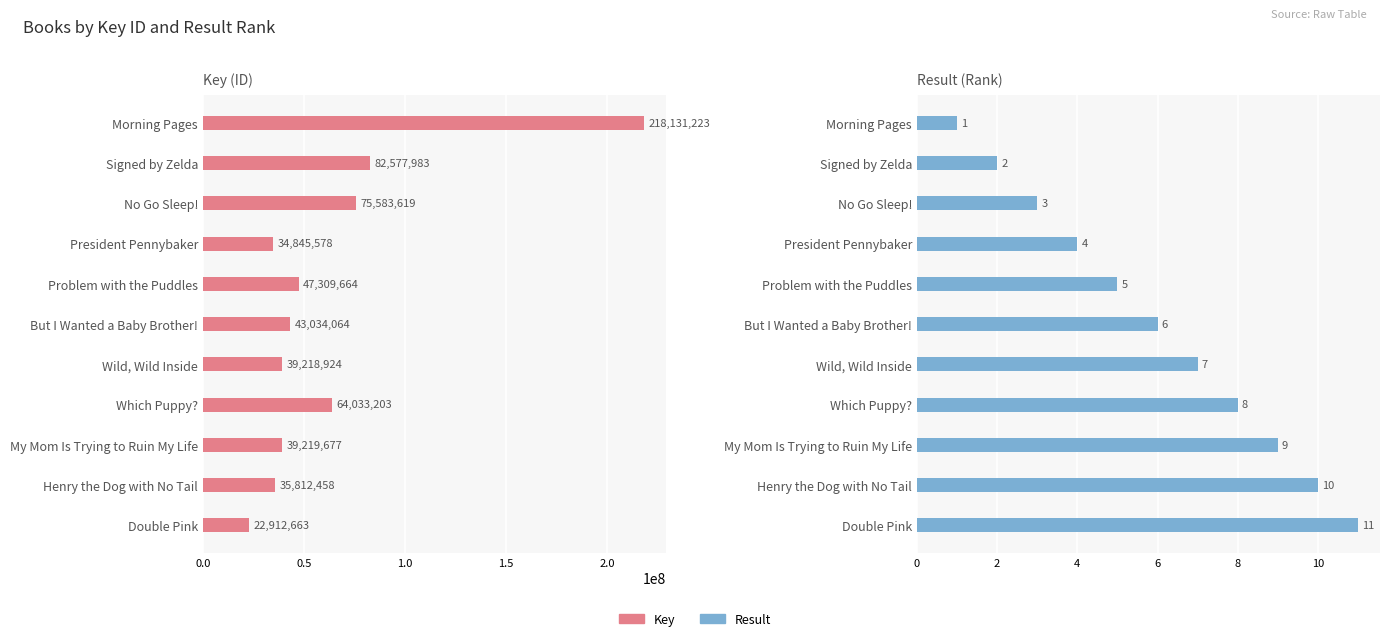

What is the sum of all Result values?

66